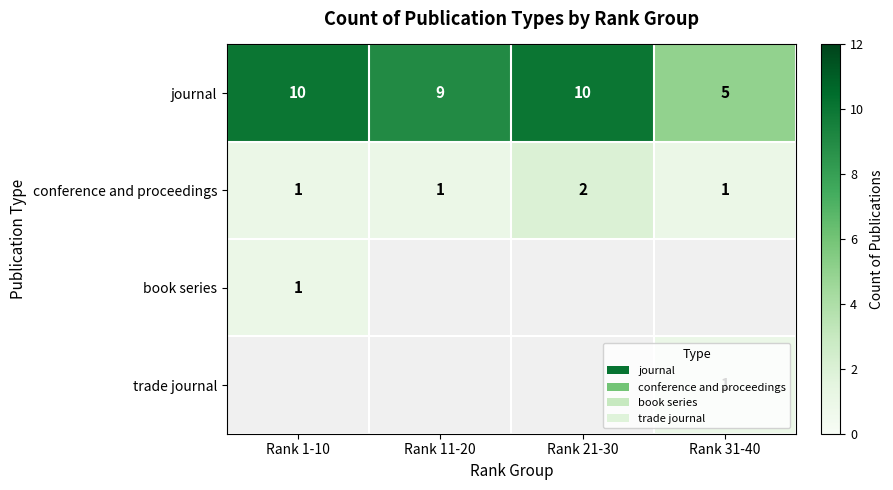

Count the conference and proceedings values in the range 1 to 2.

4